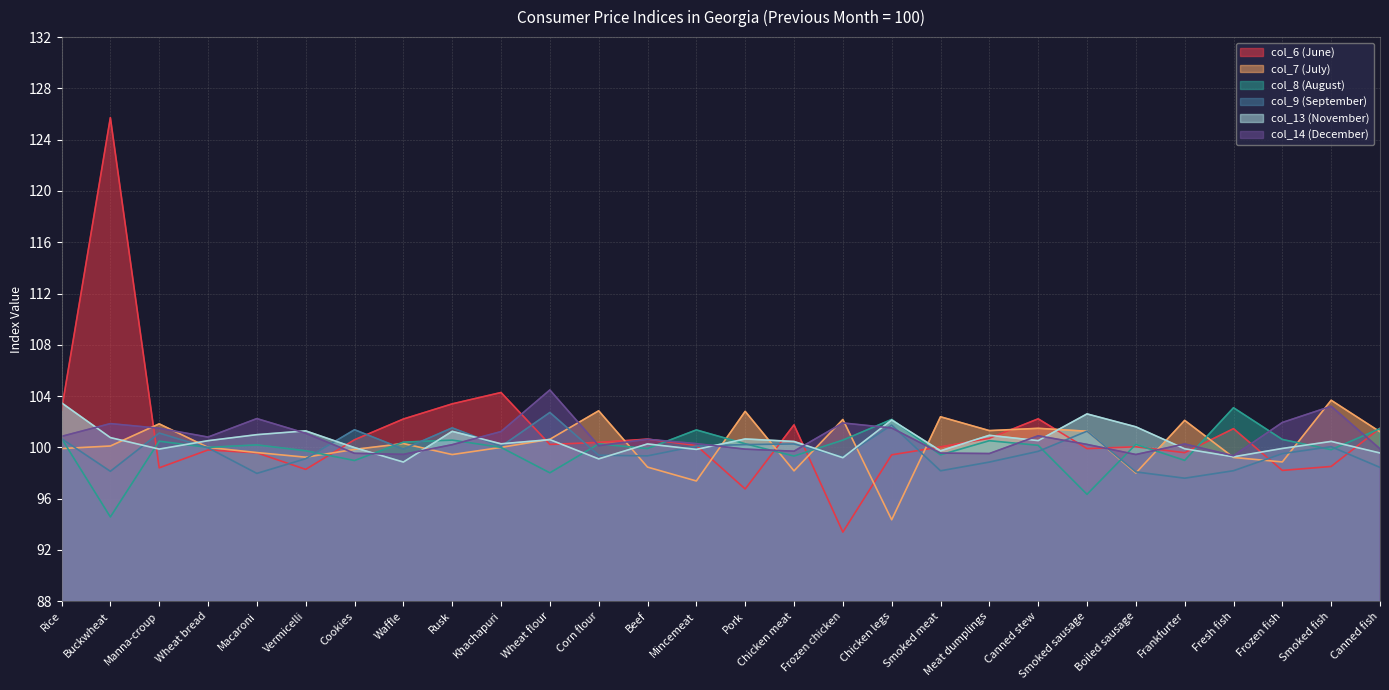

List the labels in order of col_7 (July) value, smallest first.

Chicken legs, Mincemeat, Boiled sausage, Chicken meat, Beef, Frozen fish, Fresh fish, Vermicelli, Rusk, Macaroni, Cookies, Rice, Wheat bread, Khachapuri, Buckwheat, Waffle, Wheat flour, Canned fish, Smoked sausage, Meat dumplings, Canned stew, Manna-croup, Frankfurter, Frozen chicken, Smoked meat, Pork, Corn flour, Smoked fish